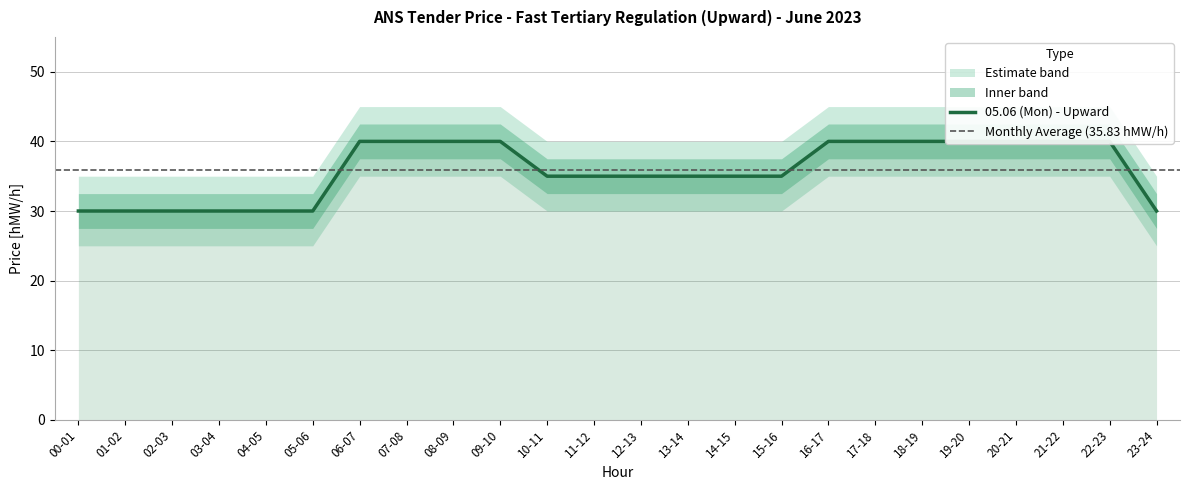

Between 12-13 and 23-24, which series saw the biggest shift?

05.06 (Mon)